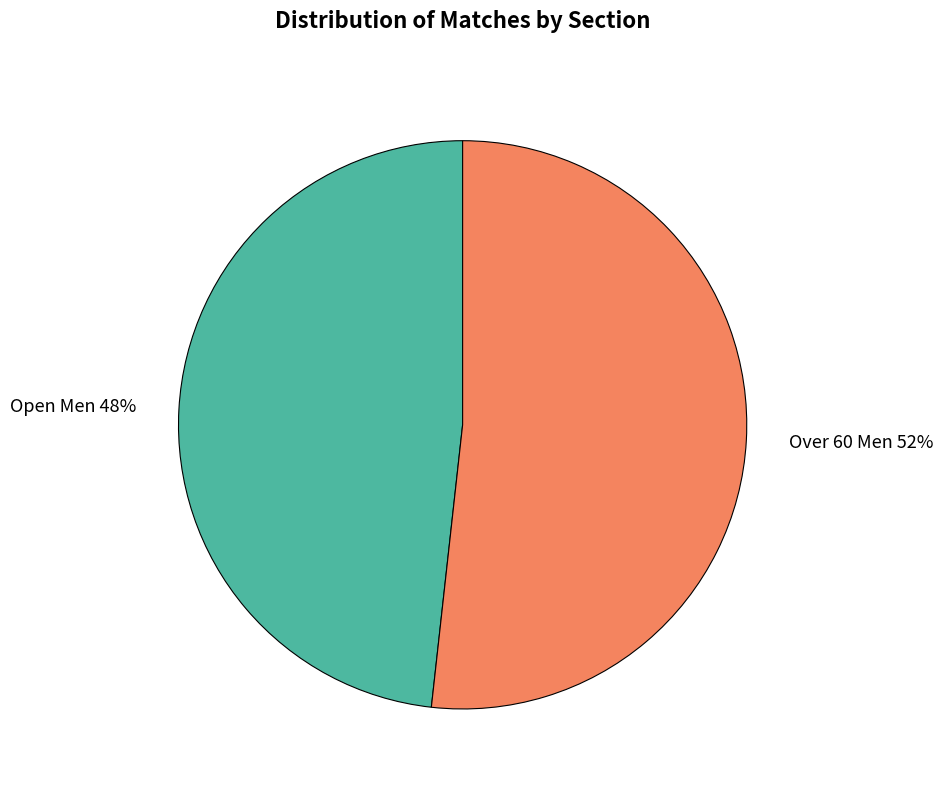

To the nearest percent, what percentage of the pie is Open Men?

48%